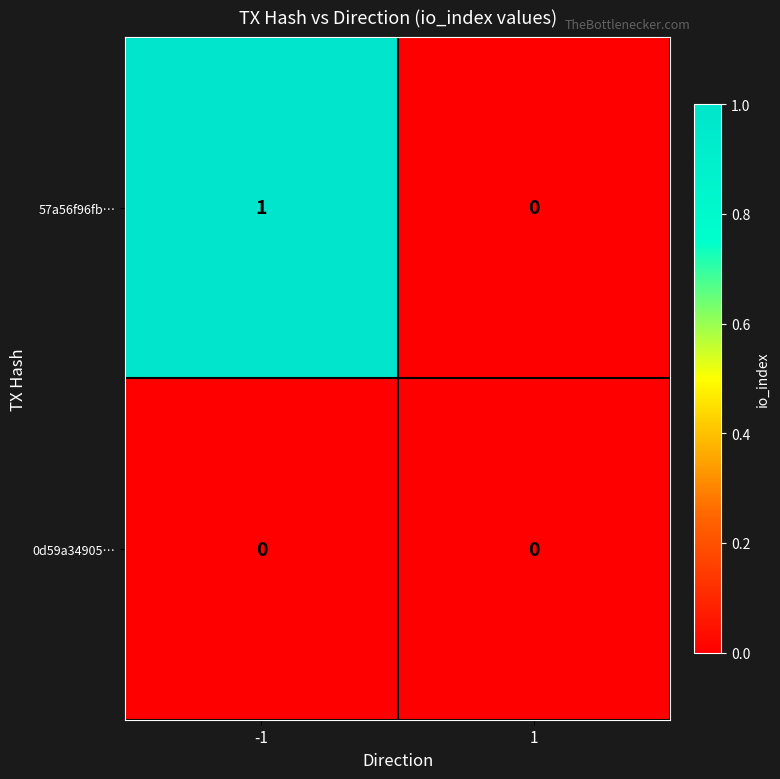

What is the difference between the highest and lowest values at -1?

1